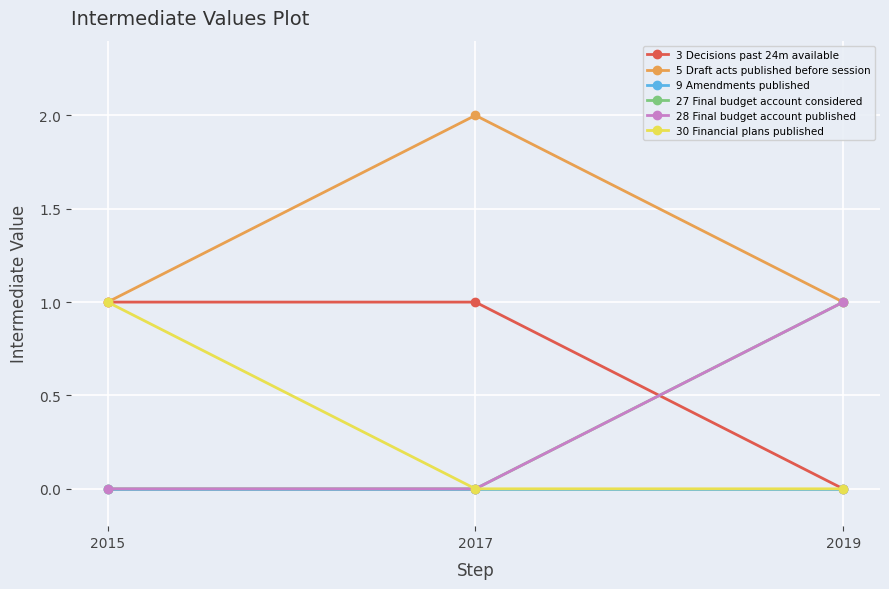

What are all the series names shown in the legend?

3 Decisions past 24m available, 5 Draft acts published before session, 9 Amendments published, 27 Final budget account considered, 28 Final budget account published, 30 Financial plans published